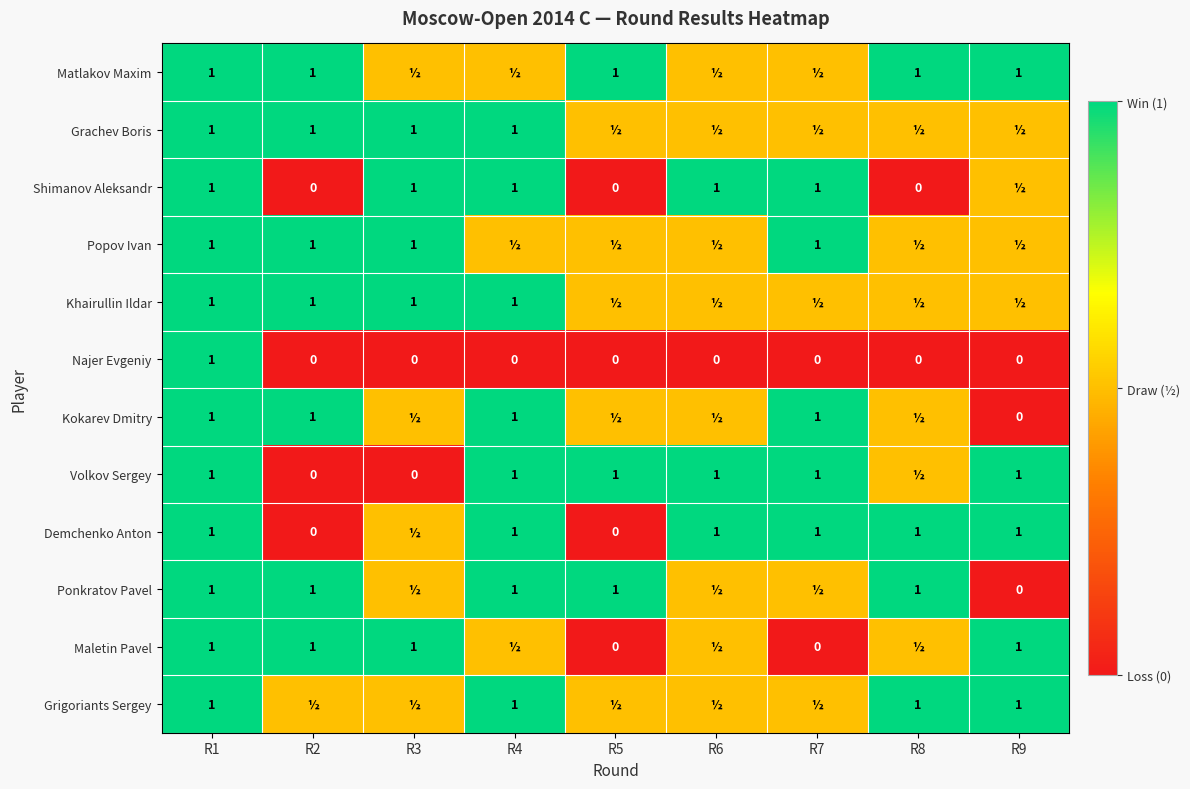

What is the difference between the highest and lowest values at R9?

1.0